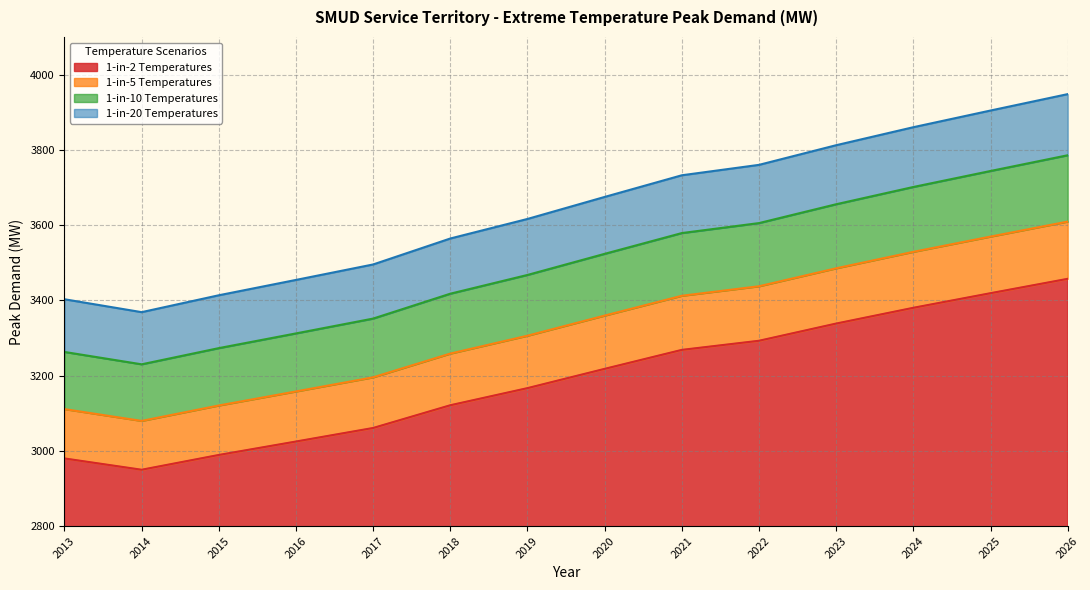

What is the highest value of the 1-in-10 Temperatures series?

3785.5